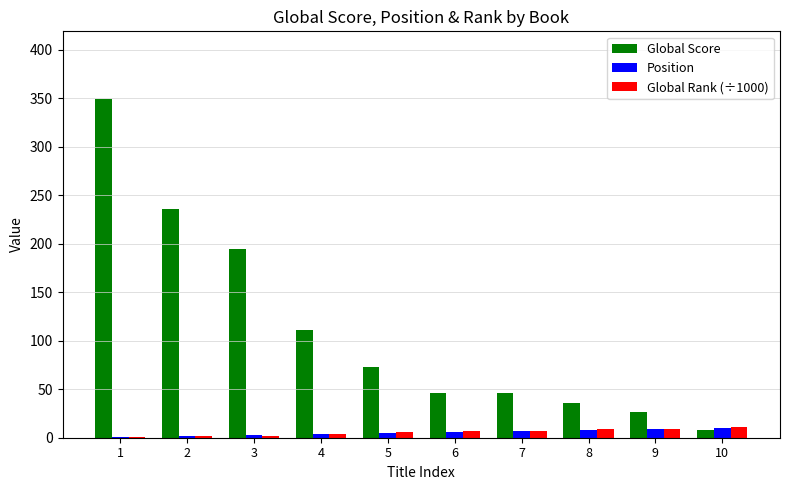

What are all the series names shown in the legend?

Global Score, Position, Global Rank (÷1000)